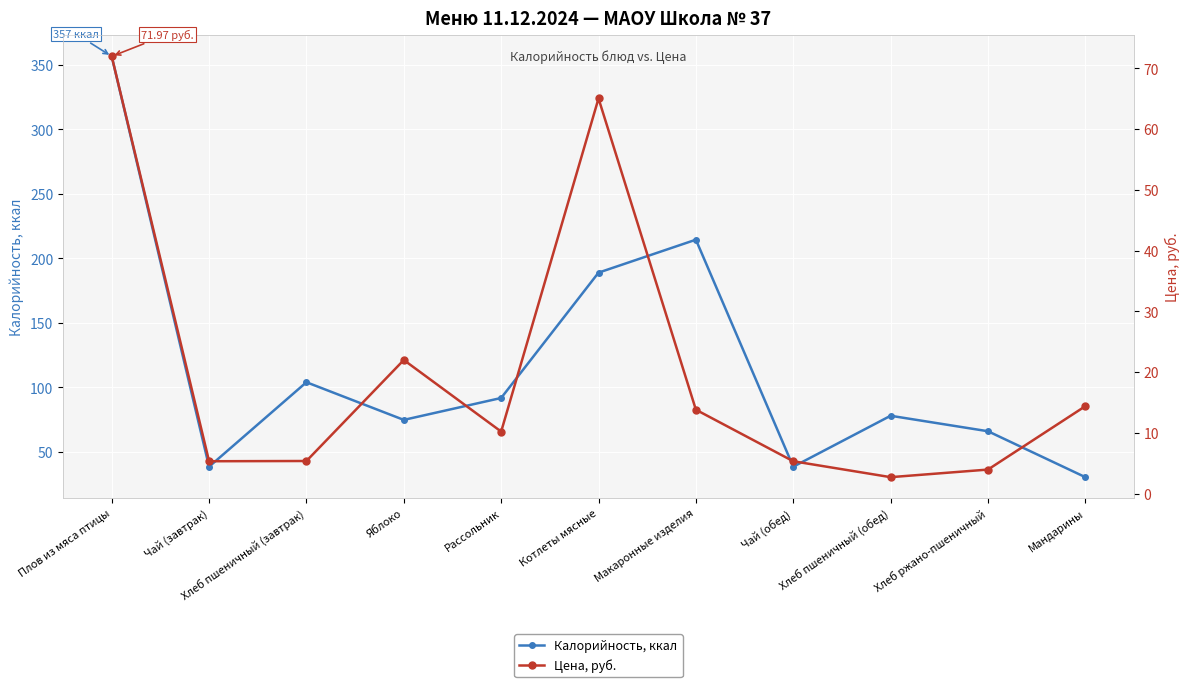

List the labels in order of Калорийность, ккал value, smallest first.

Мандарины, Чай (завтрак), Чай (обед), Хлеб ржано-пшеничный, Яблоко, Хлеб пшеничный (обед), Рассольник, Хлеб пшеничный (завтрак), Котлеты мясные, Макаронные изделия, Плов из мяса птицы